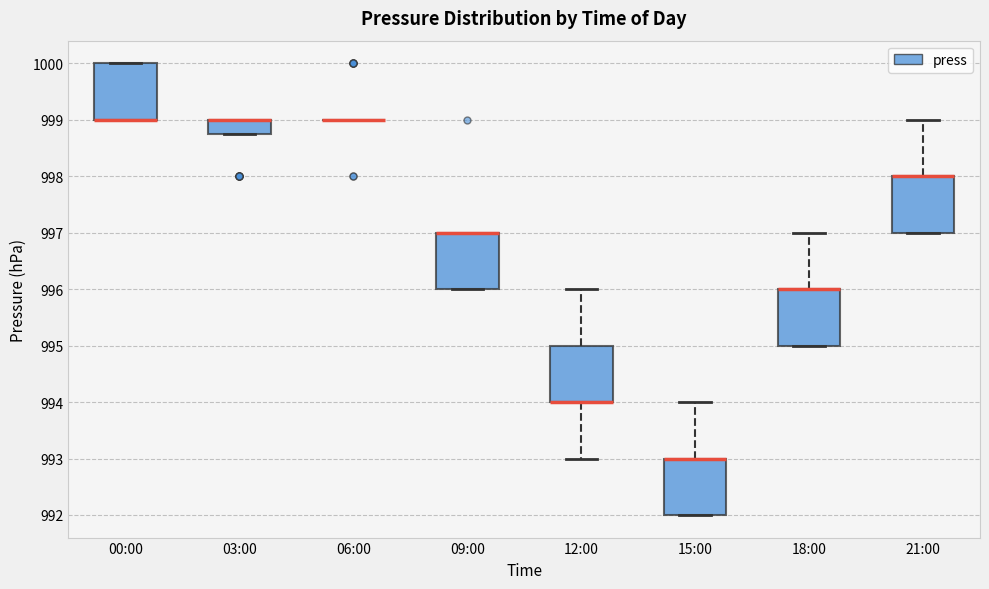

Where is the lower edge of the box for 09:00 on the y-axis? The values are not printed on the chart, so give them approximately, as read against the axis.

996.0